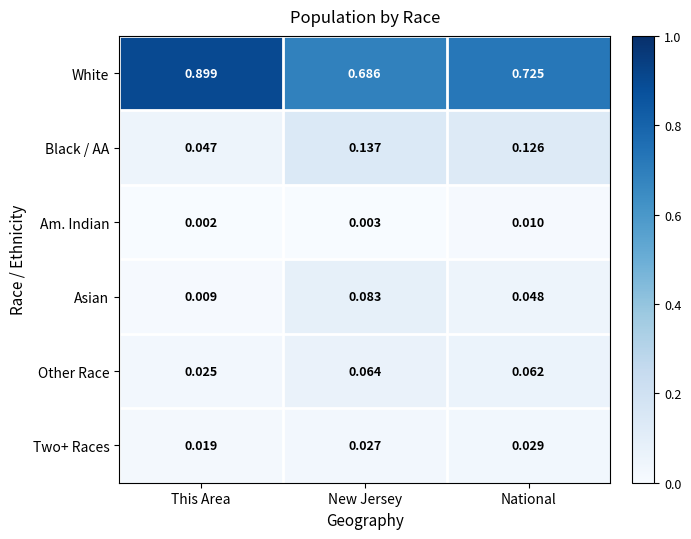

Which category has the lowest value in the Other Race series?

This Area